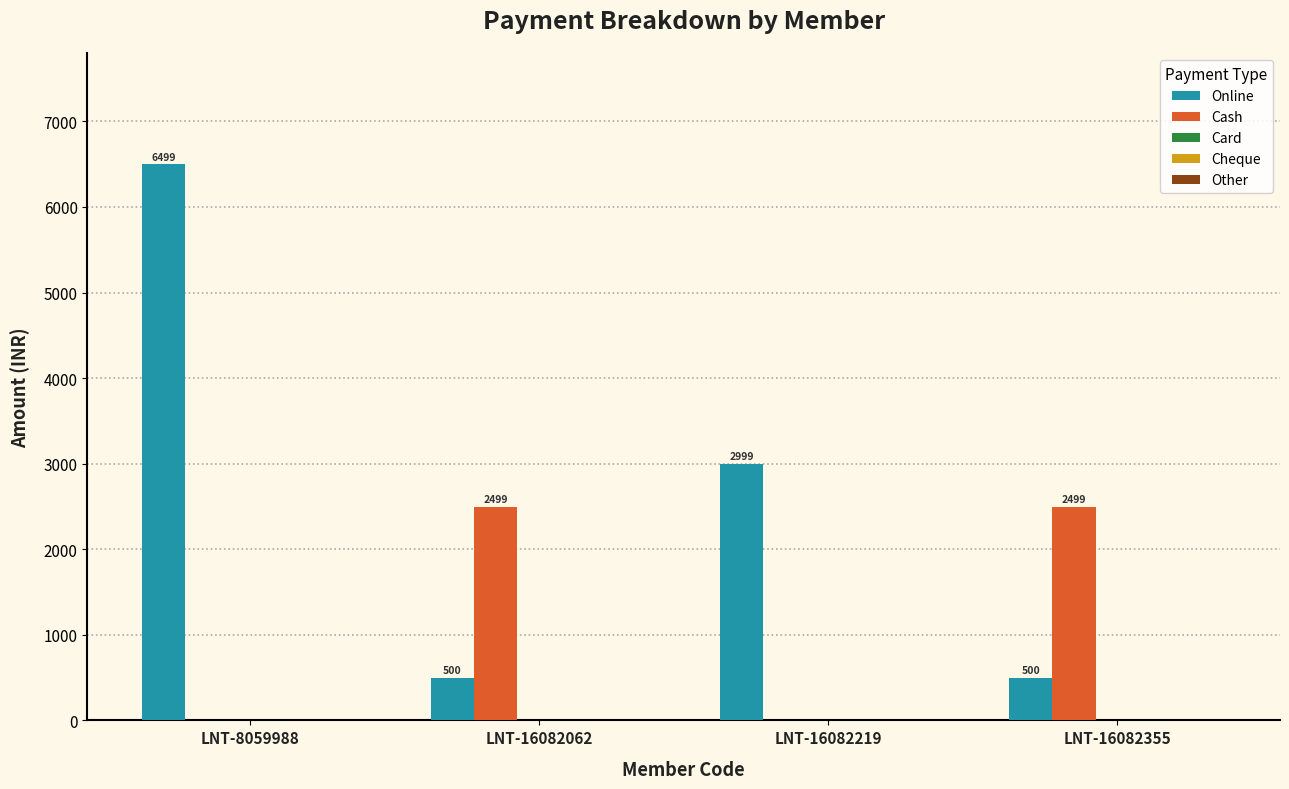

How many Online values are between 500 and 6499?

4